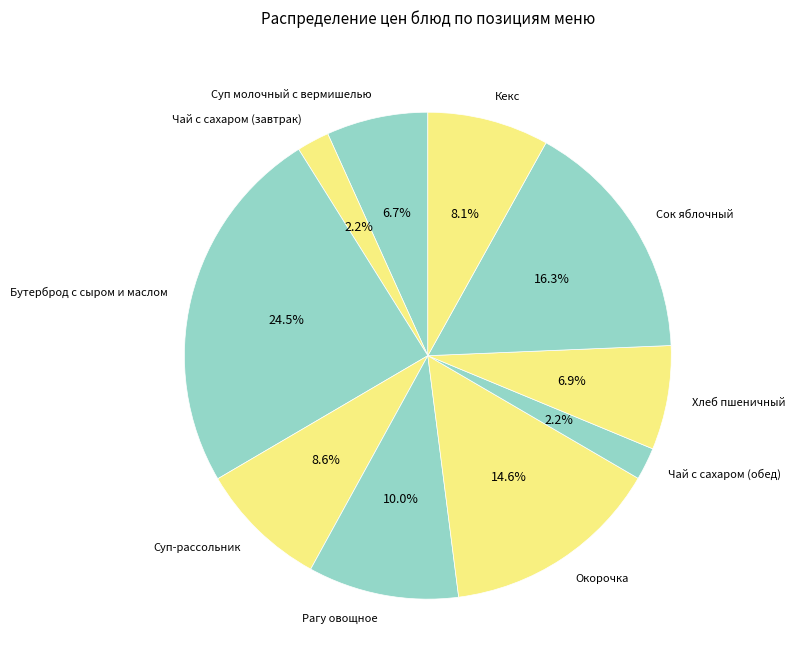

Does Суп-рассольник account for over 50% of the chart?

No